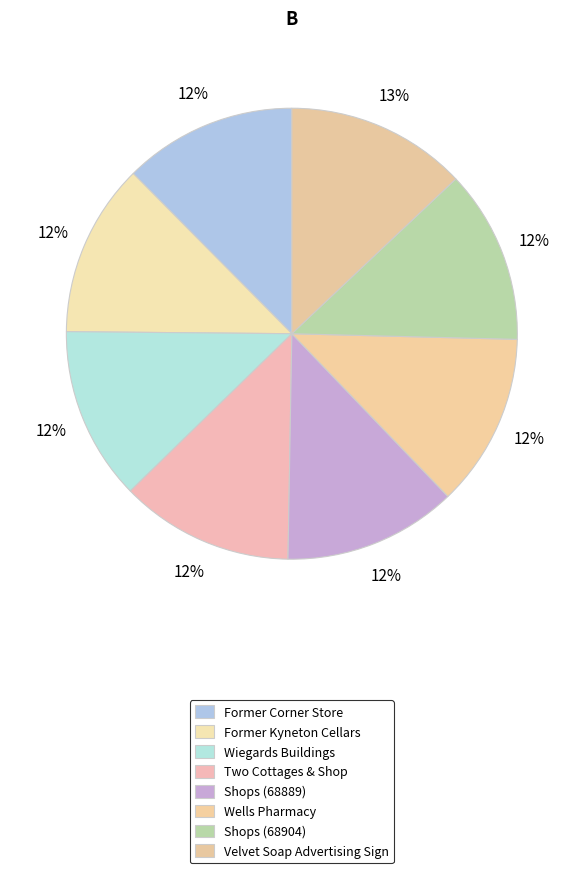

Count the number of slices in the pie.

8